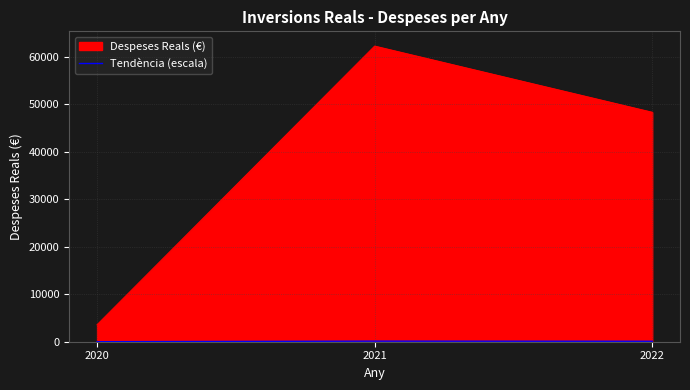

The value at 2020 is 7.1. True or false?

True